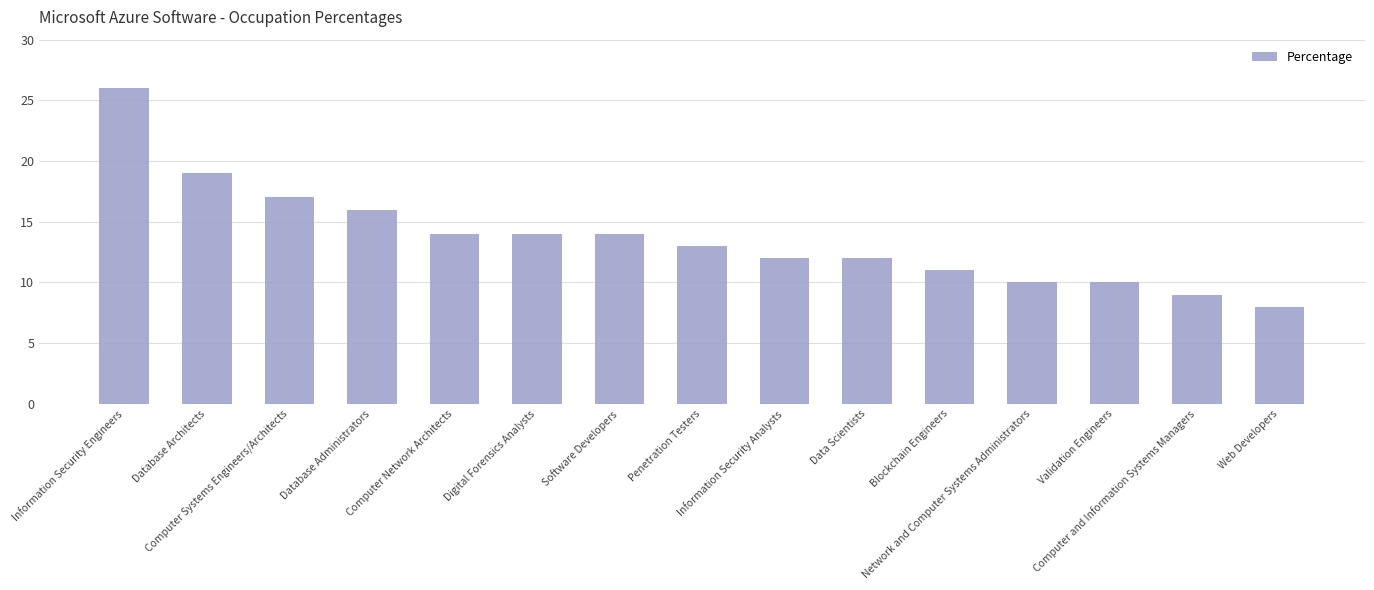

What is the greatest value displayed?

26